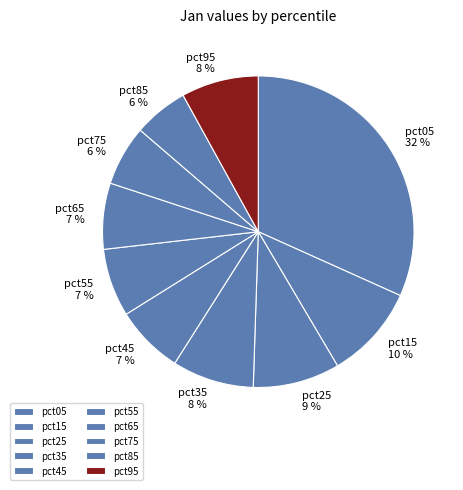

Which category has the biggest portion of the pie?

pct05